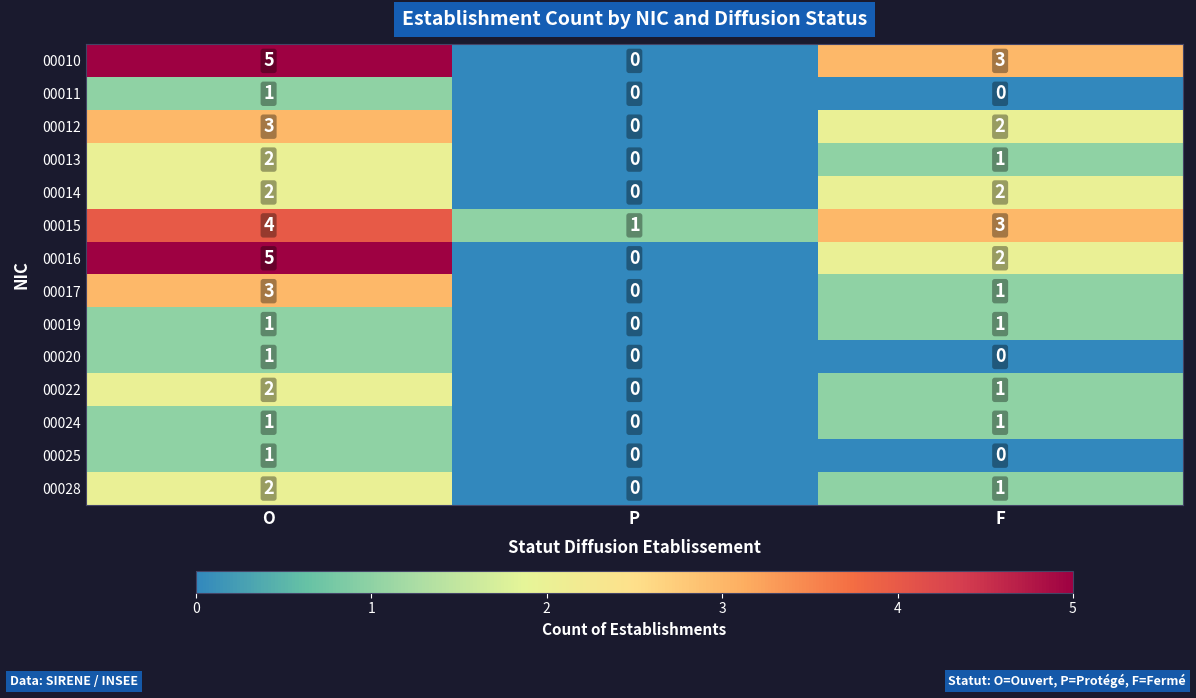

What is the spread (max minus min) of values at P?

1